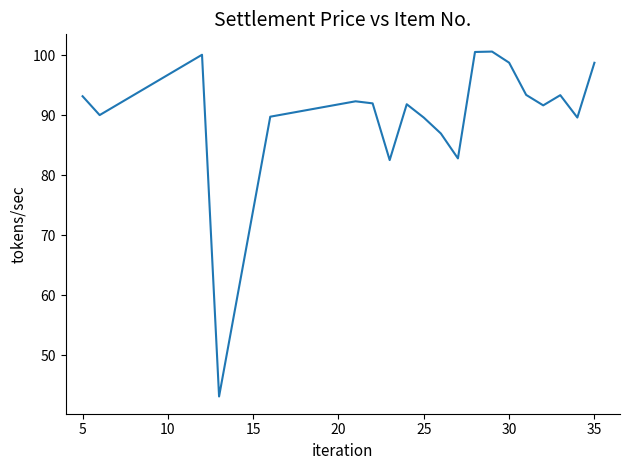

What is the difference between the maximum and minimum values?

57.5